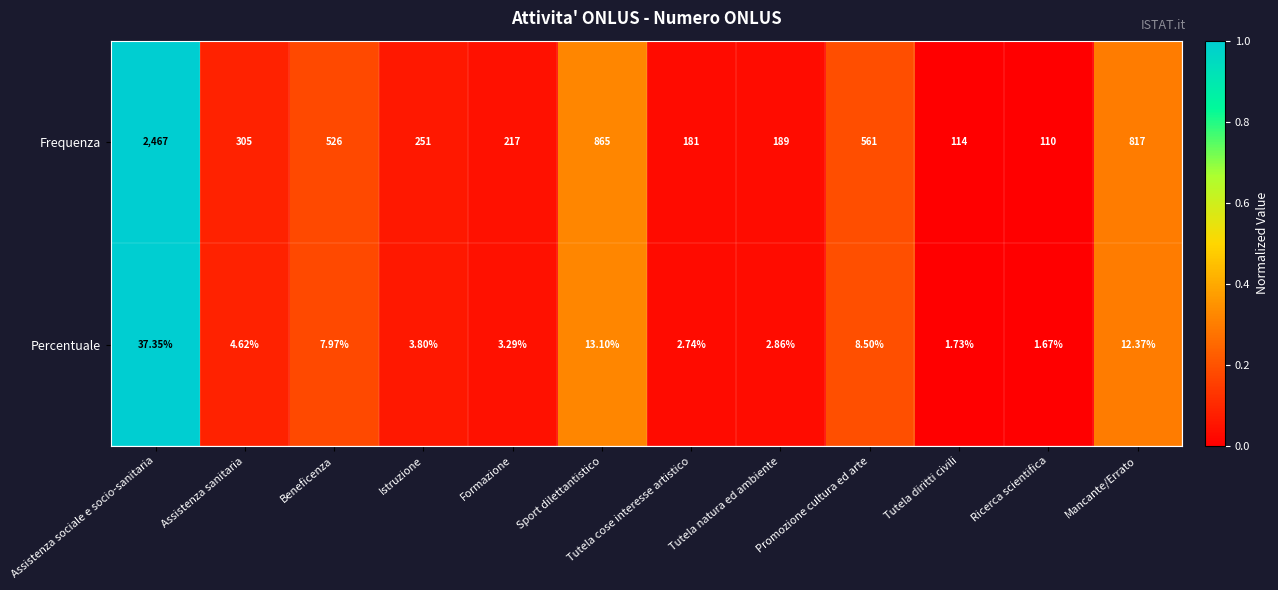

List the series in order of their peak value, lowest first.

Percentuale, Frequenza